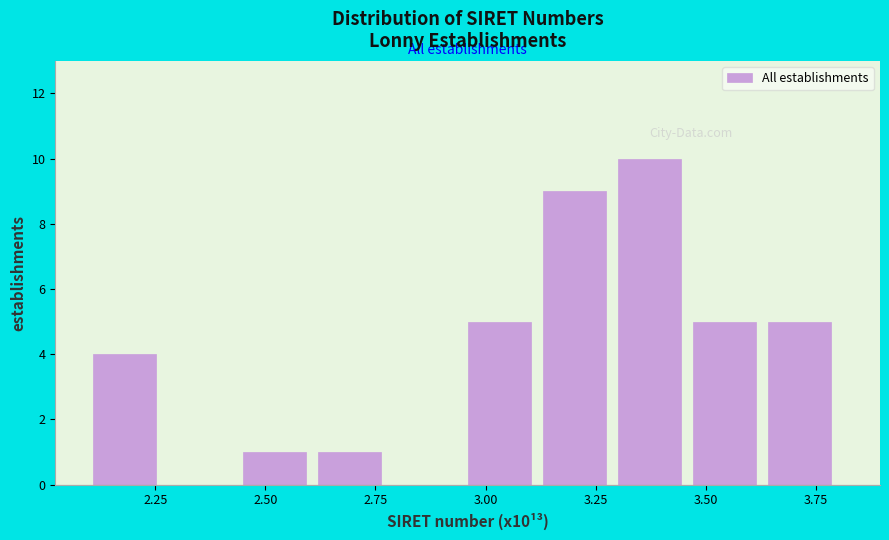

Around what value on the x-axis is the tallest bar? Give the approximate position of its centre, as read against the axis.

3.35